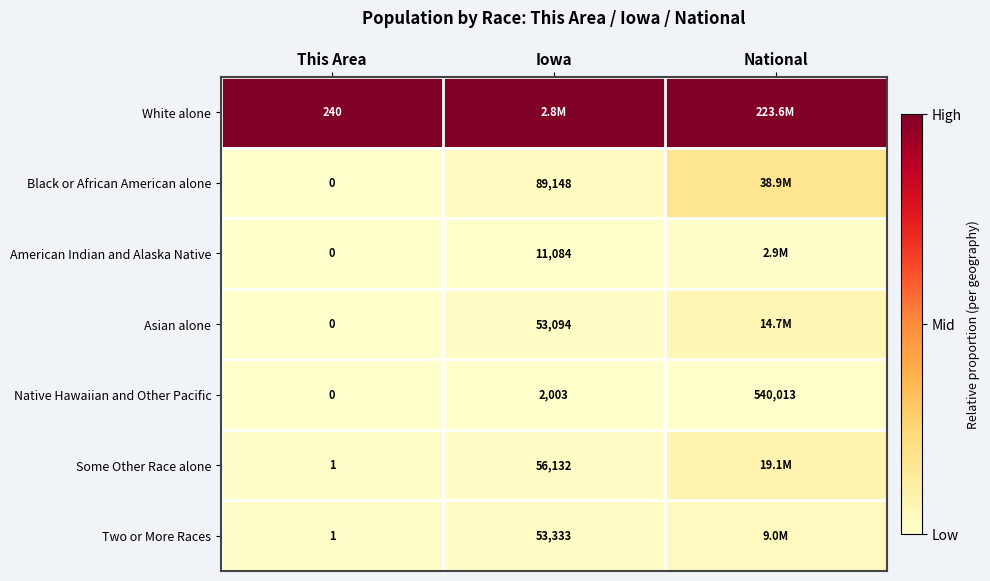

Which series has the largest total across all categories?

White alone